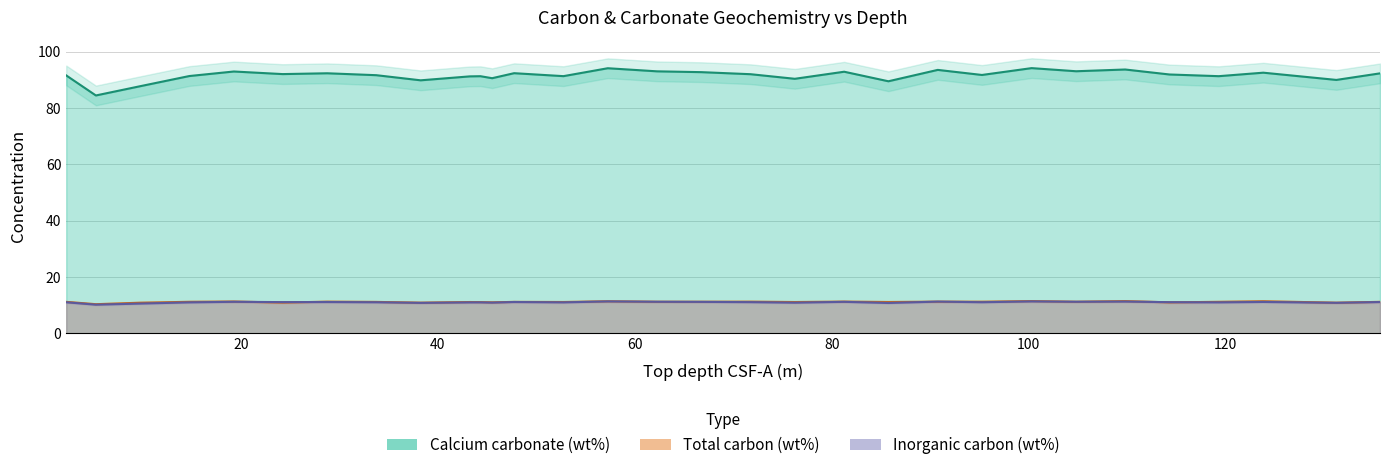

Reading right to left, what are all the values shown in this chart?

Calcium carbonate (wt%): 135.65=92.3	131.22=90.0	123.8=92.5	119.28=91.3	114.28=91.9	109.78=93.7	104.8=93.0	100.28=94.1	95.24=91.7	90.75=93.5	85.74=89.5	81.25=92.9	76.24=90.3	71.75=92.0	66.75=92.7	62.25=93.0	57.25=94.1	52.75=91.3	47.74=92.3	45.51=90.6	44.32=91.3	43.25=91.2	38.25=89.8	33.75=91.6	28.77=92.3	24.24=92.0	19.29=92.9	14.77=91.3	9.78=87.7	5.28=84.4	2.27=91.5
Total carbon (wt%): 135.65=11.1	131.22=10.8	123.8=11.4	119.28=11.2	114.28=11.0	109.78=11.4	104.8=11.2	100.28=11.4	95.24=11.2	90.75=11.2	85.74=11.1	81.25=11.2	76.24=11.1	71.75=11.2	66.75=11.2	62.25=11.2	57.25=11.3	52.75=11.1	47.74=11.1	45.51=11.0	44.32=11.1	43.25=11.1	38.25=10.8	33.75=11.1	28.77=11.2	24.24=10.9	19.29=11.3	14.77=11.2	9.78=10.8	5.28=10.3	2.27=11.1
Inorganic carbon (wt%): 135.65=11.1	131.22=10.8	123.8=11.1	119.28=11.0	114.28=11.0	109.78=11.2	104.8=11.2	100.28=11.3	95.24=11.0	90.75=11.2	85.74=10.7	81.25=11.2	76.24=10.8	71.75=11.0	66.75=11.1	62.25=11.2	57.25=11.3	52.75=11.0	47.74=11.1	45.51=10.9	44.32=11.0	43.25=10.9	38.25=10.8	33.75=11.0	28.77=11.1	24.24=11.1	19.29=11.2	14.77=11.0	9.78=10.5	5.28=10.1	2.27=11.0